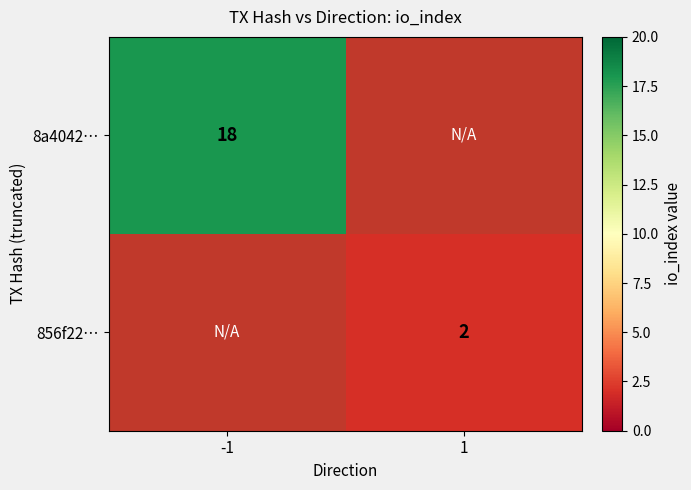

True or false: 856f22… has a value of 3 at 1.

False